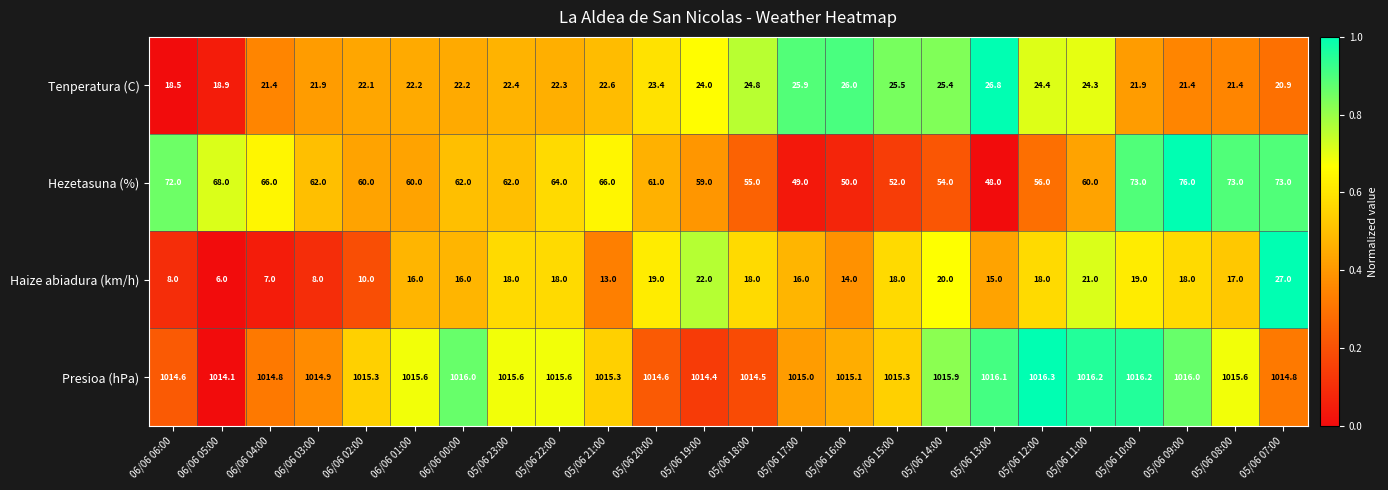

What is the maximum value for Presioa (hPa)?

1016.3